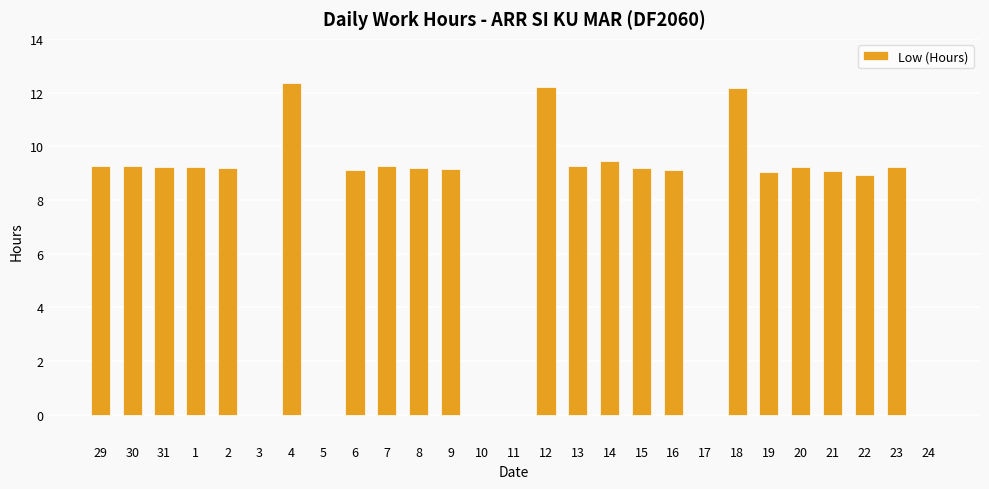

What is the change in value from 3 to 18?

+12.2